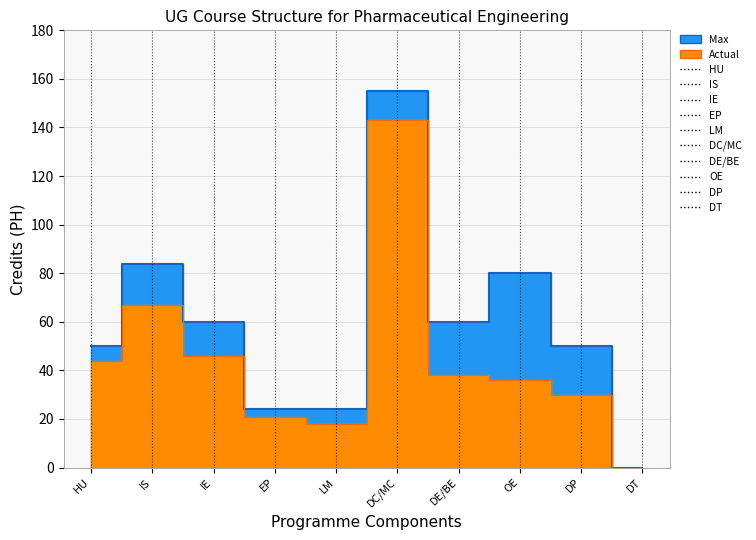

At which category is the sum across all series the highest?

DC/MC